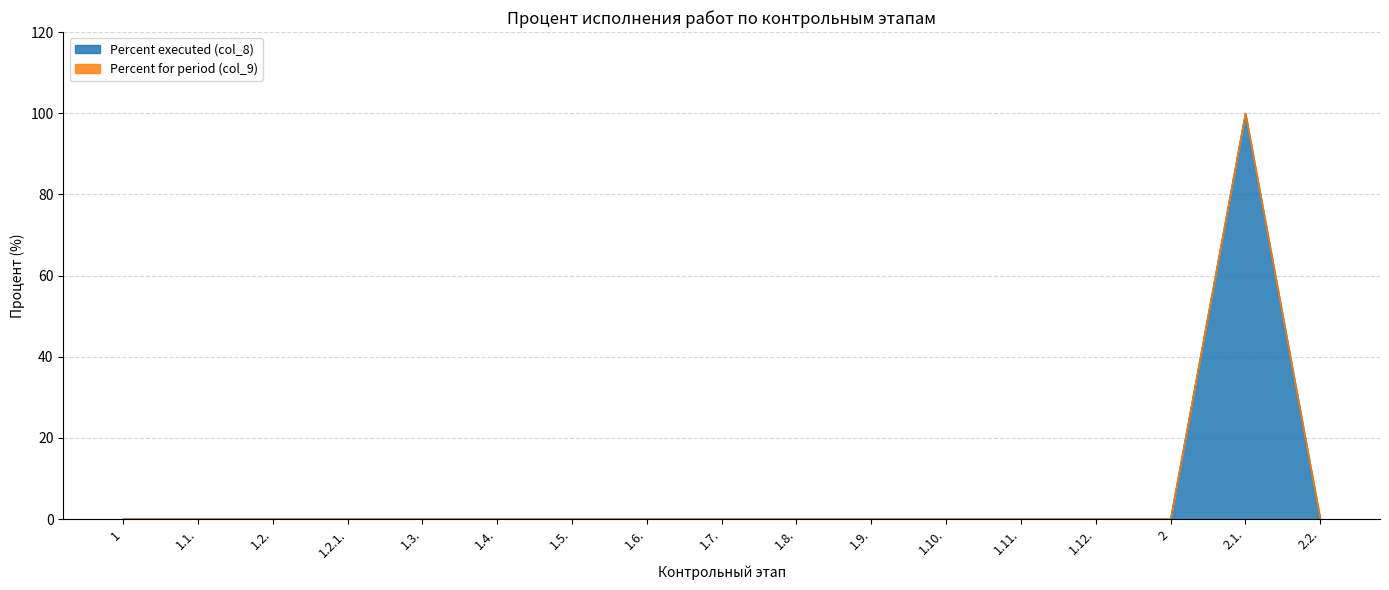

At which label is the value closest to 50?

1